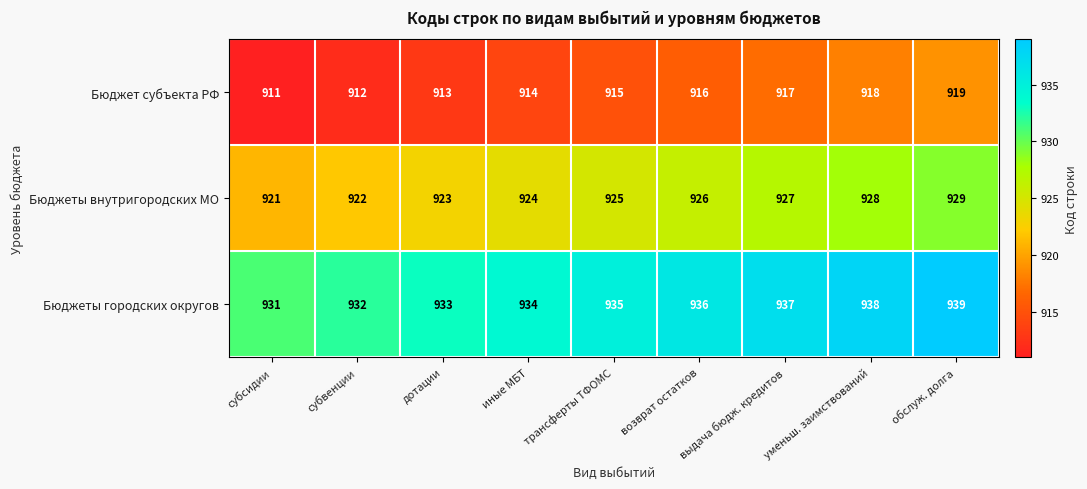

What is the difference between the second highest and minimum values in the Бюджеты городских округов series?

7